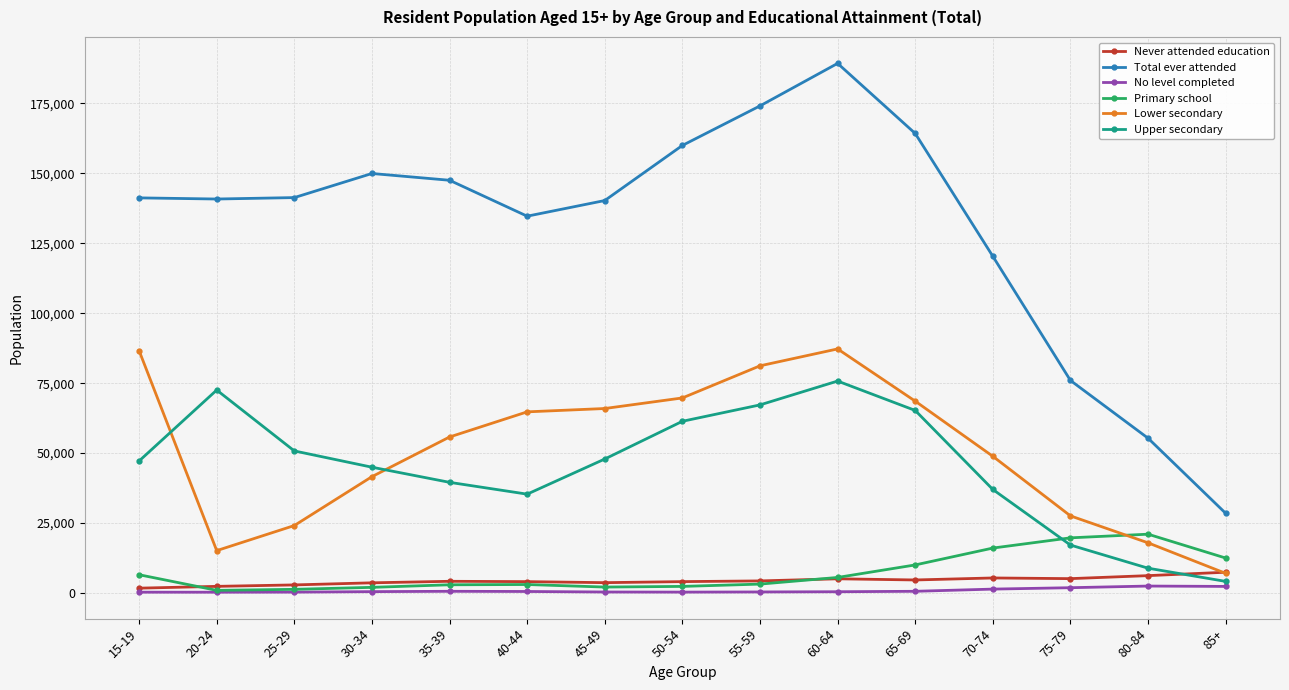

Where is the first local minimum for Upper secondary?

40-44